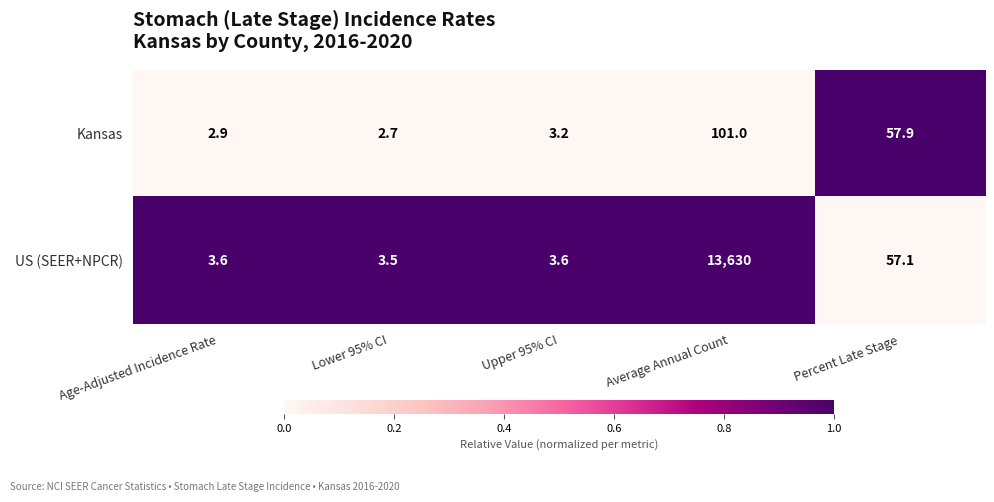

At which category does the chart reach its minimum across all series?

Lower 95% CI